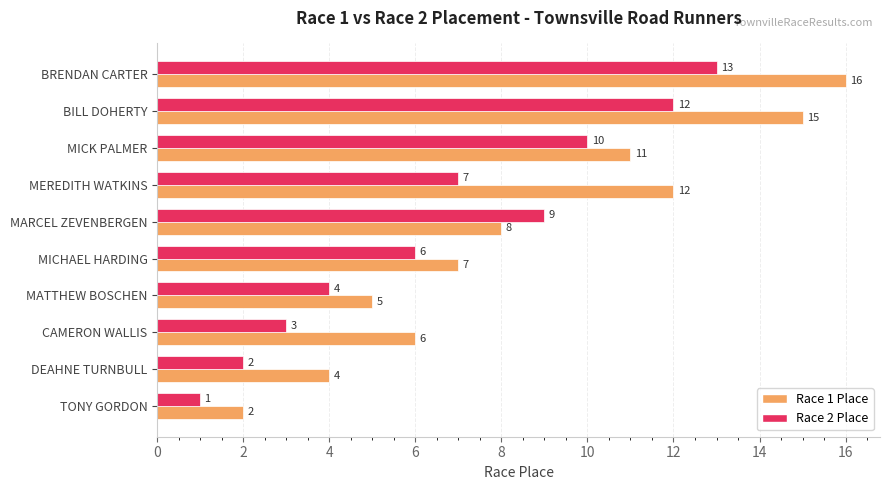

Is it true that Race 2 Place equals 7 at MEREDITH WATKINS?

True